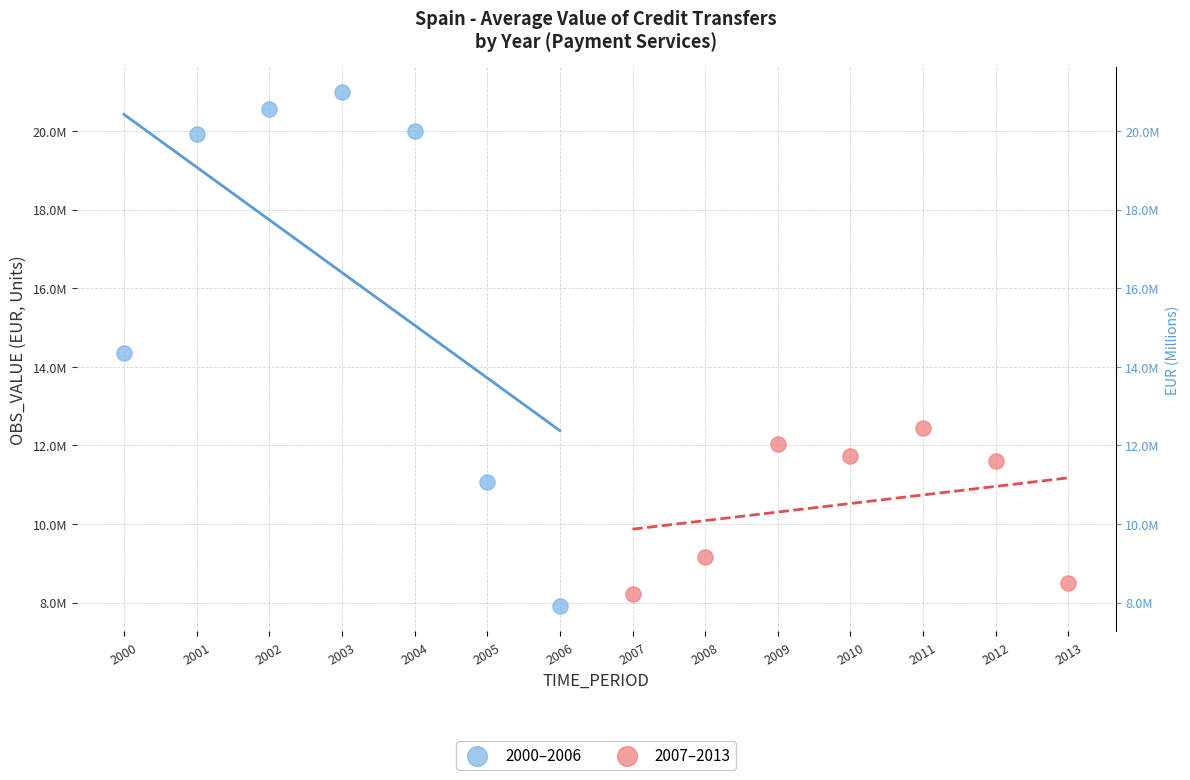

Which series contains the lowest Y value?

2000–2006